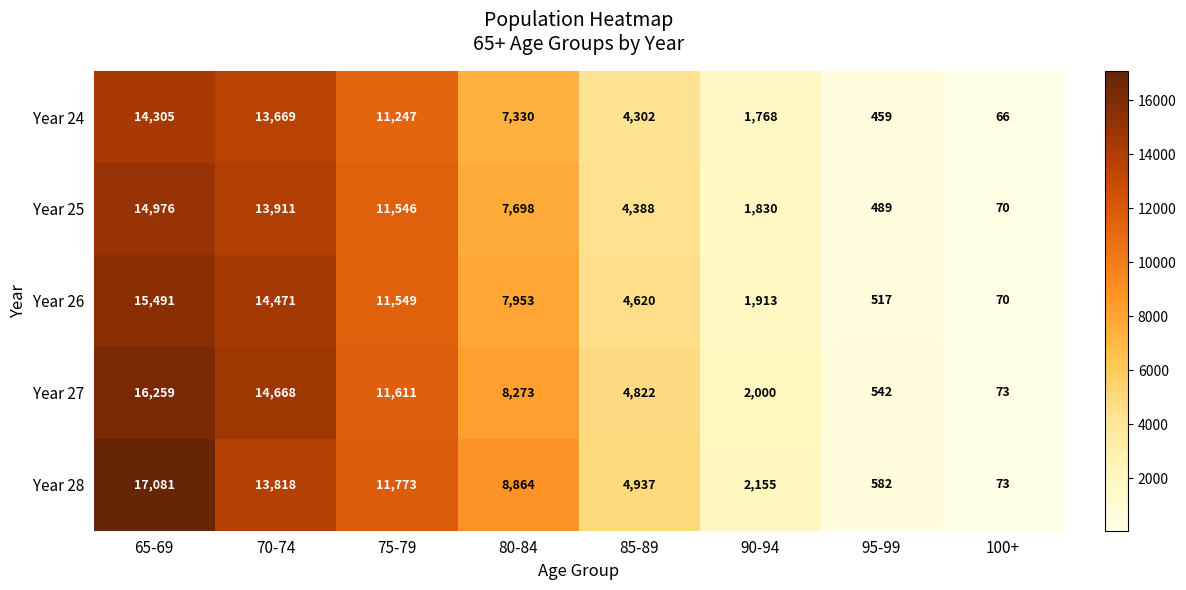

Is it true that Year 28 equals 8864 at 80-84?

True